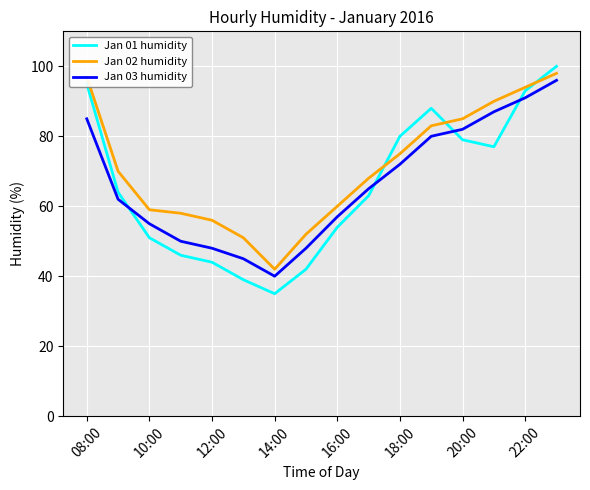

Which series has the largest total across all categories?

Jan 02 humidity